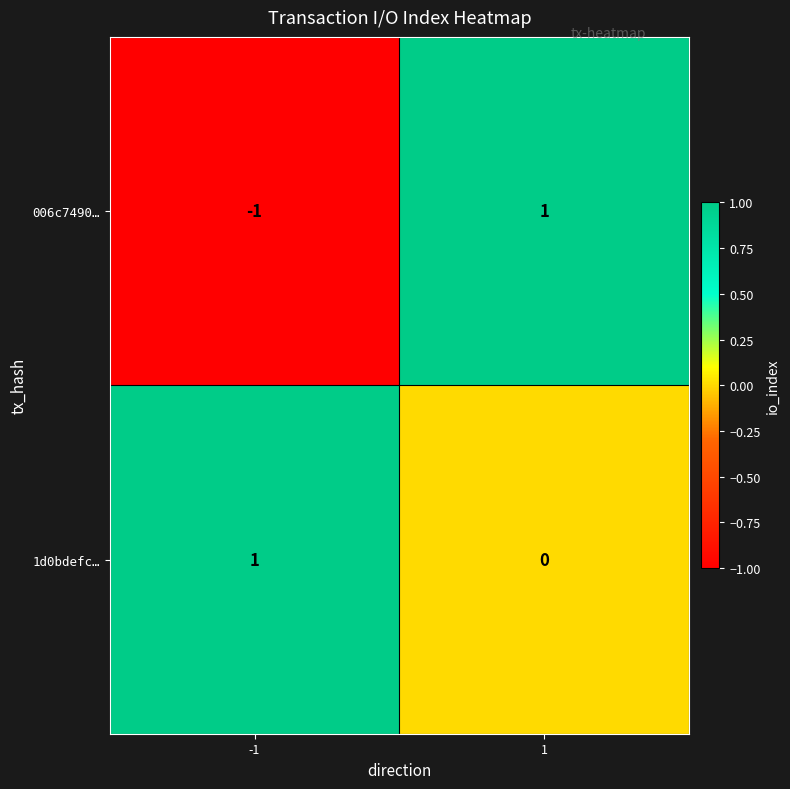

Which series changed the most between -1 and 1?

006c7490…